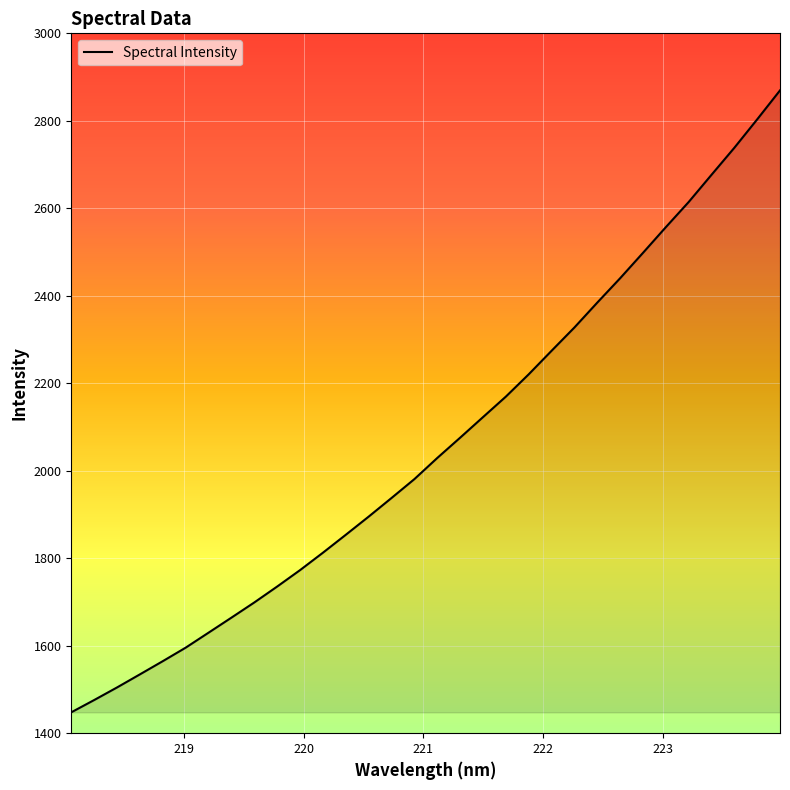

True or false: there are more than 0 points higher than both neighbors.

False